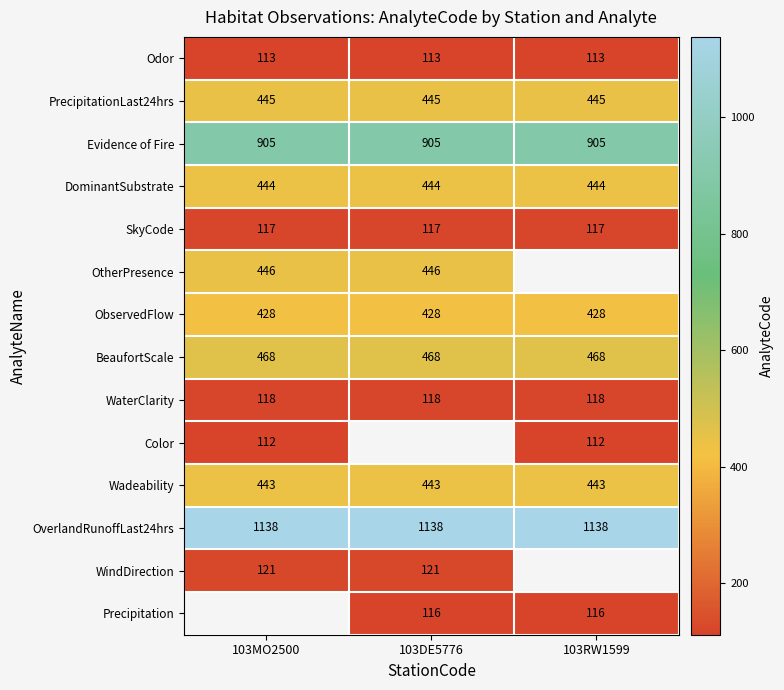

How many data points does each series have?

3